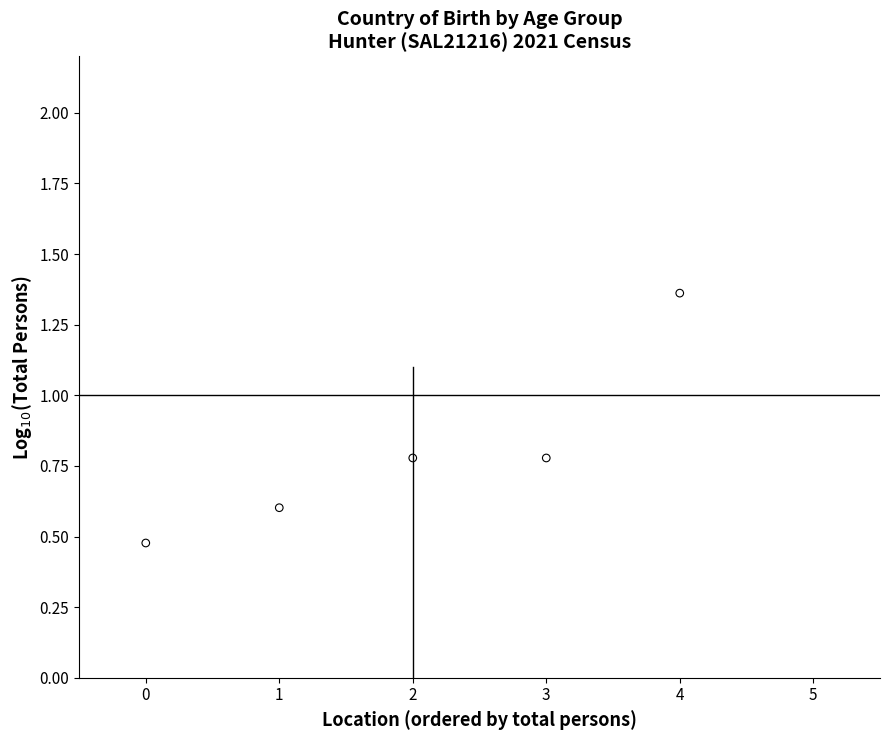

What is the range of Y values (max minus min)?

0.9